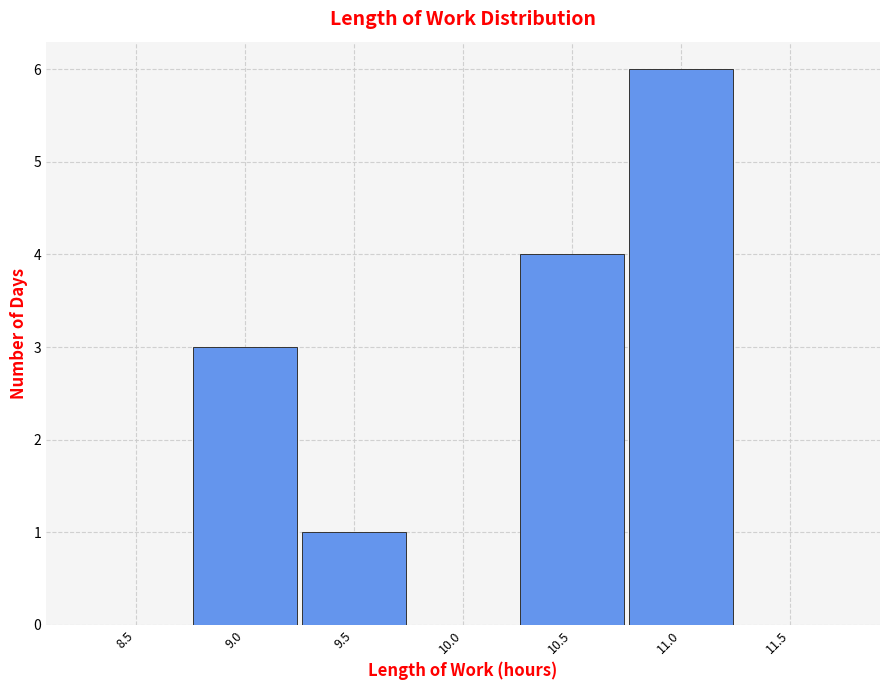

What is the ratio of the value at 9.0 to the value at 9.5?

3.0